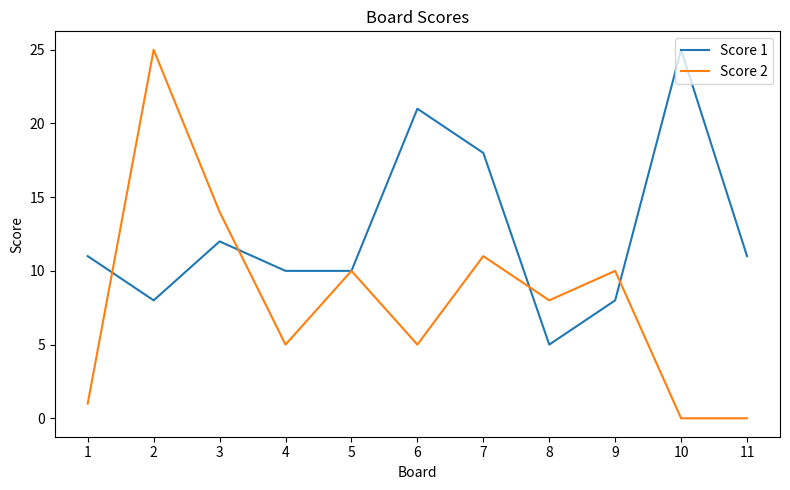

How many lines are shown in the chart?

2